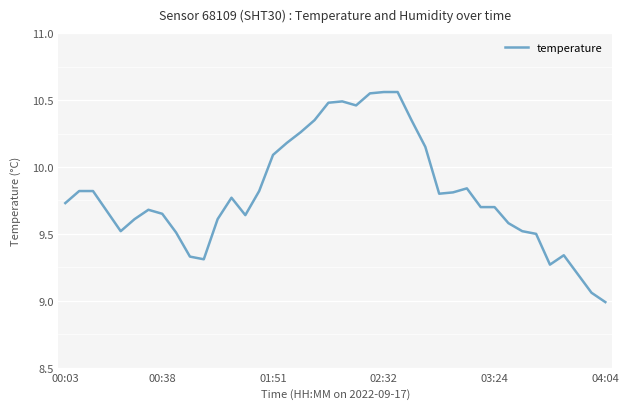

What is the smallest value displayed?

9.0